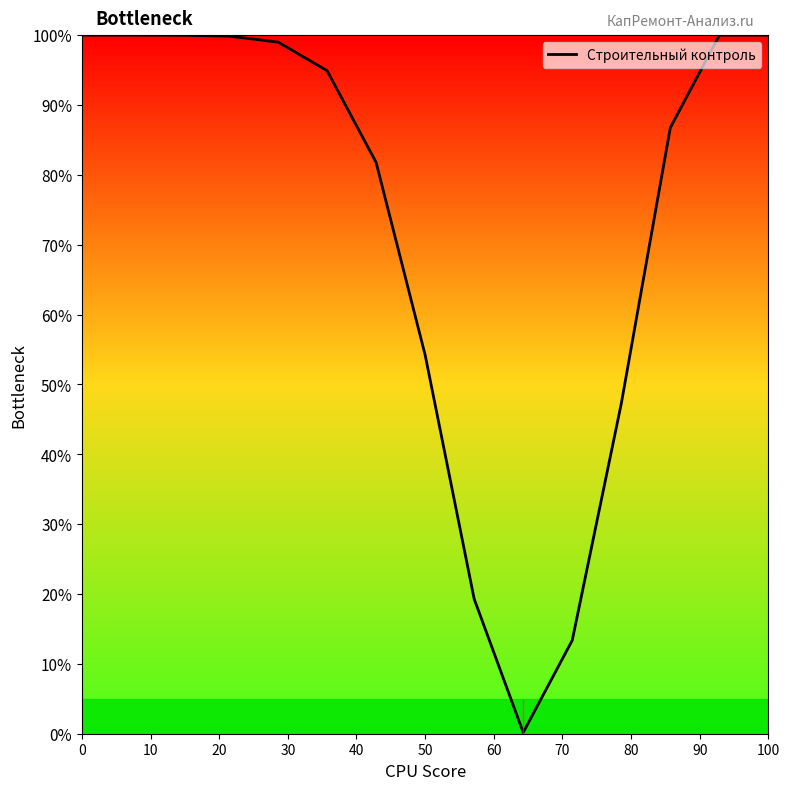

Does the chart display data point markers on the line(s)?

No